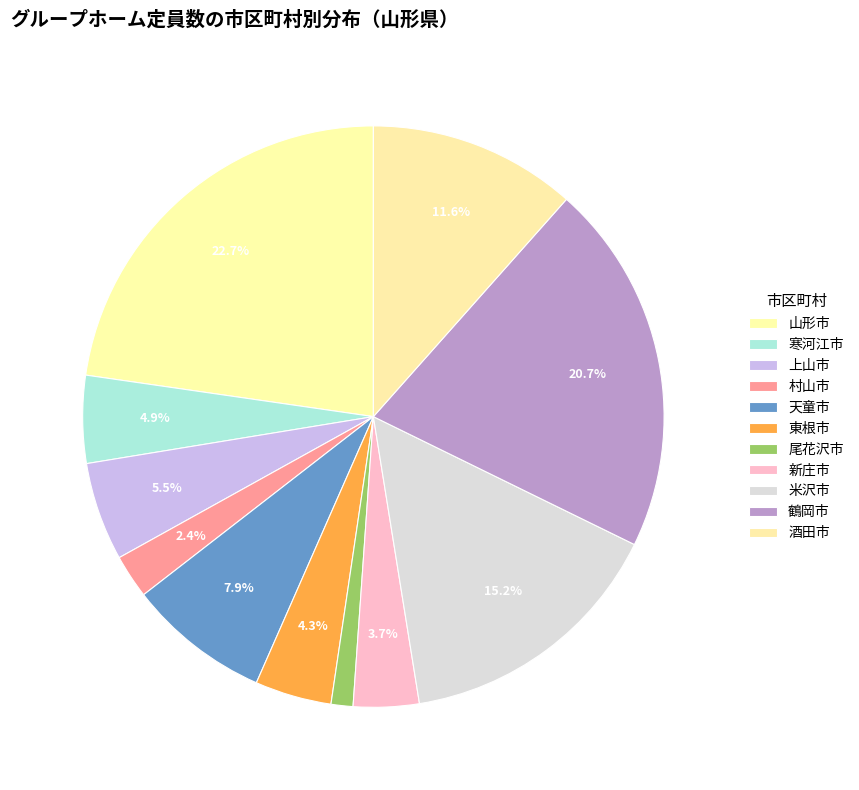

Count the number of slices in the pie.

11